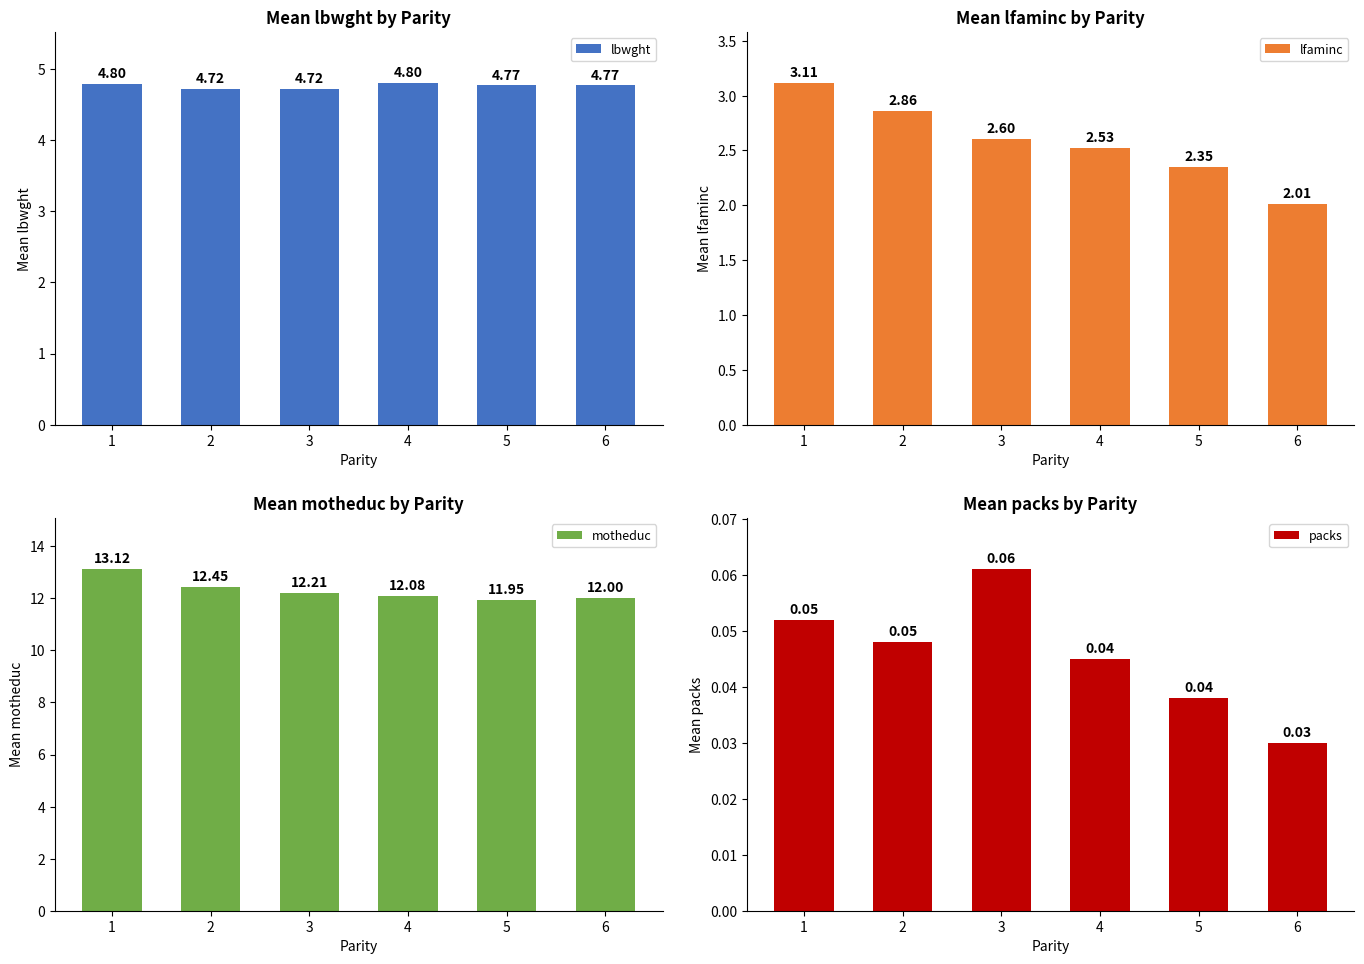

Reading left to right, what are all the values shown in this chart?

lbwght: 1=4.8	2=4.7	3=4.7	4=4.8	5=4.8	6=4.8
lfaminc: 1=3.1	2=2.9	3=2.6	4=2.5	5=2.4	6=2.0
motheduc: 1=13.1	2=12.4	3=12.2	4=12.1	5=11.9	6=12.0
packs: 1=0.1	2=0.0	3=0.1	4=0.0	5=0.0	6=0.0